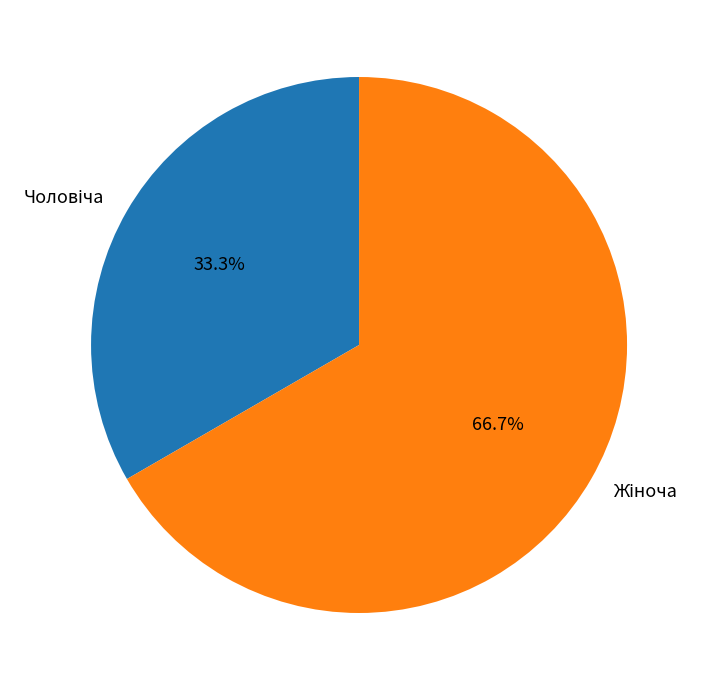

Does any single category account for the majority?

Yes